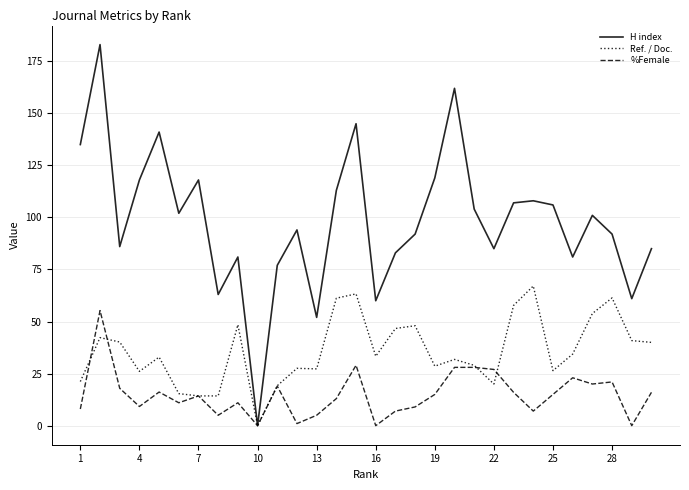

List the series in order of their peak value, highest first.

H index, Ref. / Doc., %Female